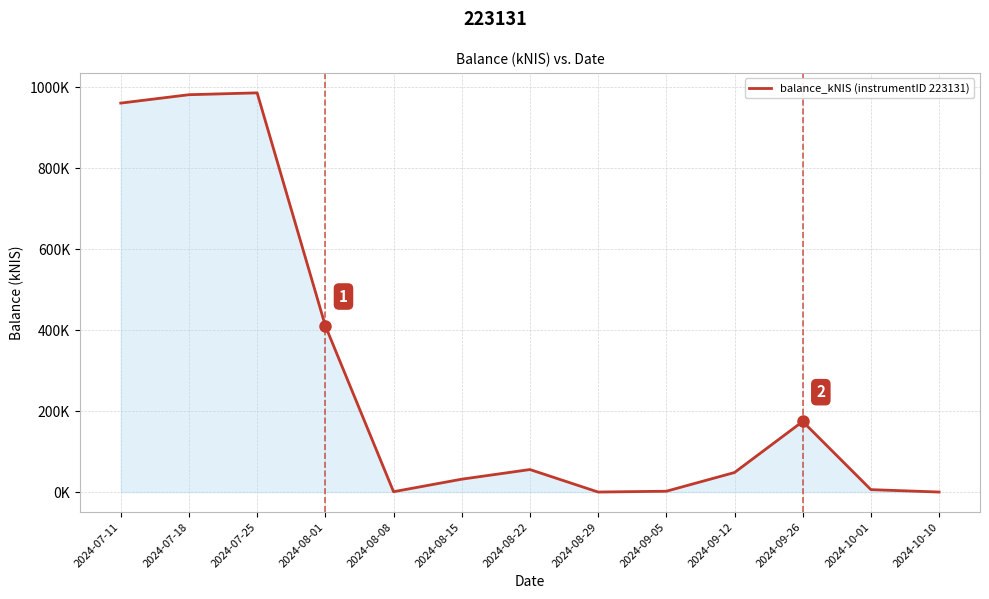

Rank the categories by value from highest to lowest.

2024-07-25, 2024-07-18, 2024-07-11, 2024-08-01, 2024-09-26, 2024-08-22, 2024-09-12, 2024-08-15, 2024-10-01, 2024-09-05, 2024-08-08, 2024-08-29, 2024-10-10